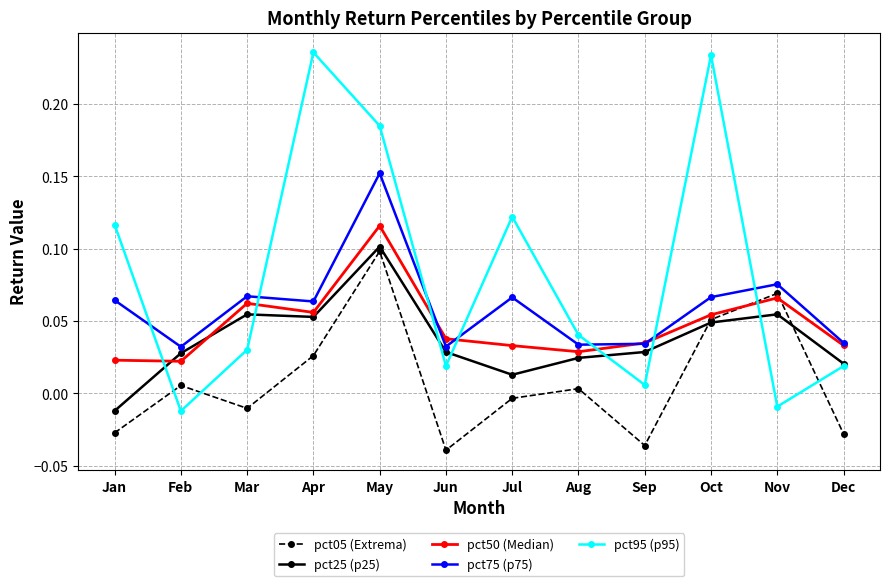

True or false: pct25 (p25) and pct50 (Median) intersect in this chart.

True